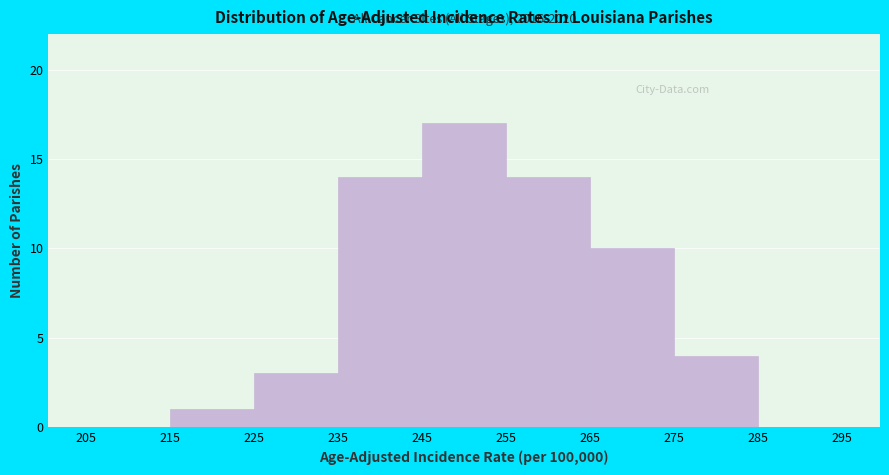

Which range on the x-axis has the tallest bar?

245 to 255